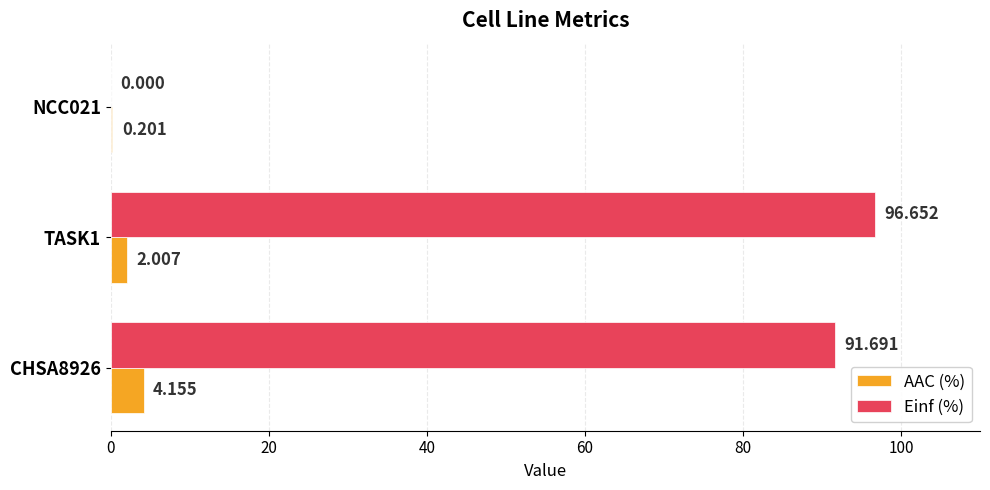

What is the greatest value displayed?

96.7